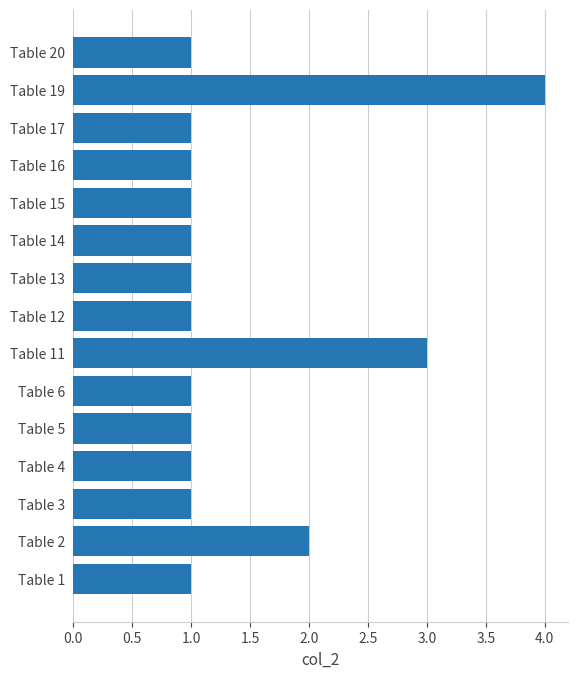

How many values are between 1 and 2?

13